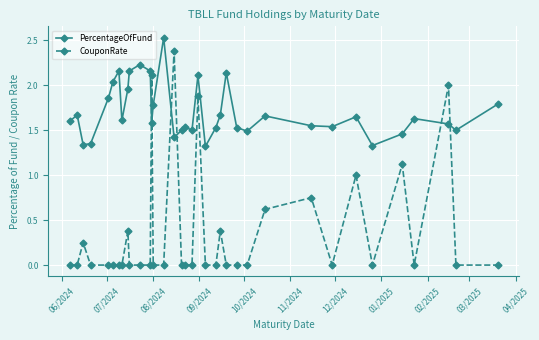

Which series has the largest total across all categories?

PercentageOfFund